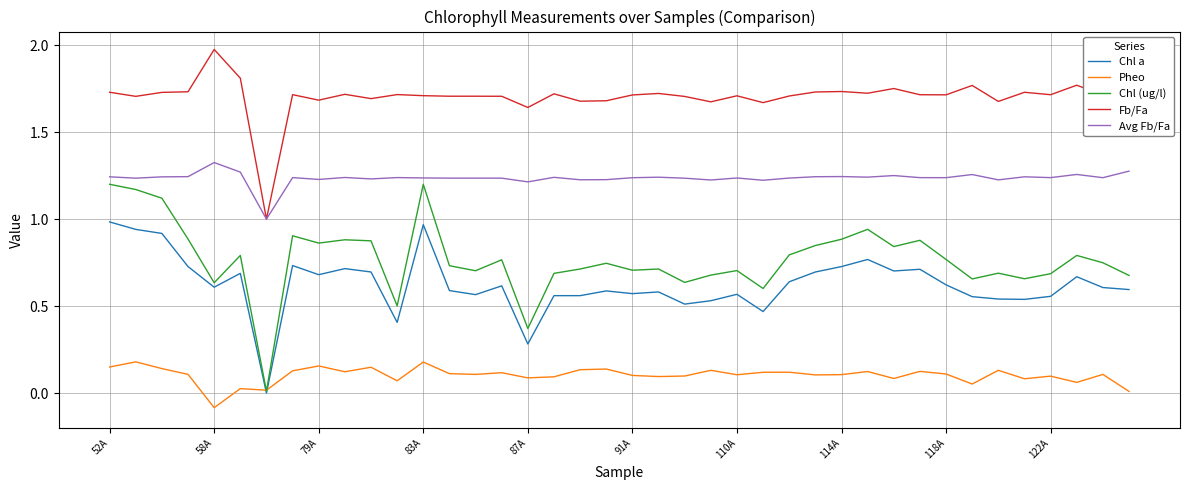

List the series in order of their peak value, highest first.

Fb/Fa, Avg Fb/Fa, Chl (ug/l), Chl a, Pheo